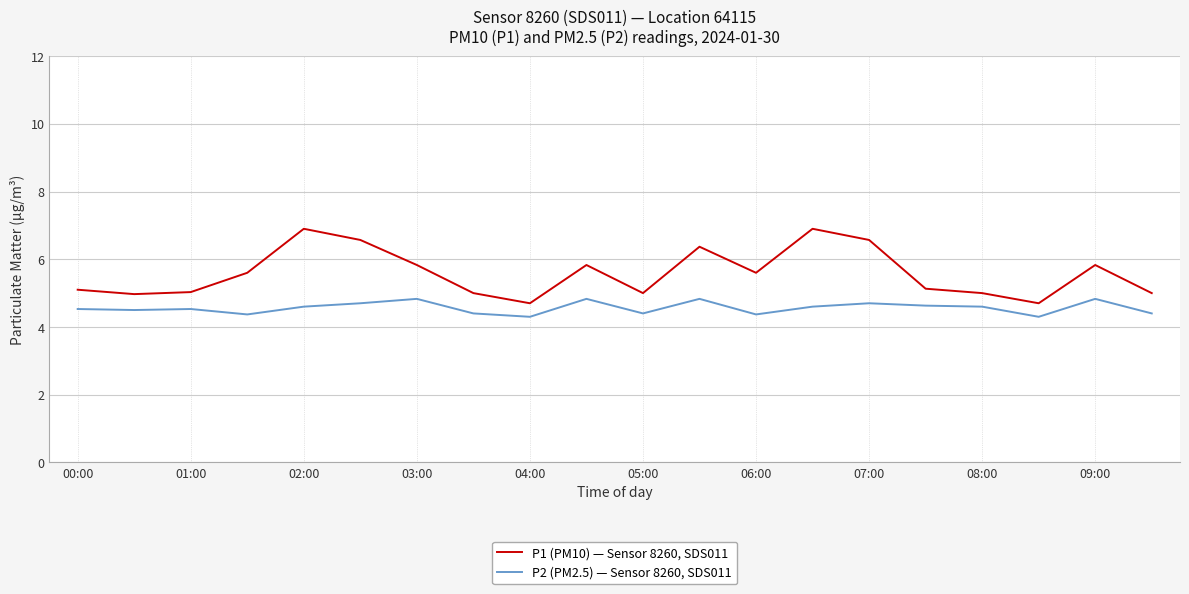

Which series has the largest range (max minus min)?

P1 (PM10) — Sensor 8260, SDS011